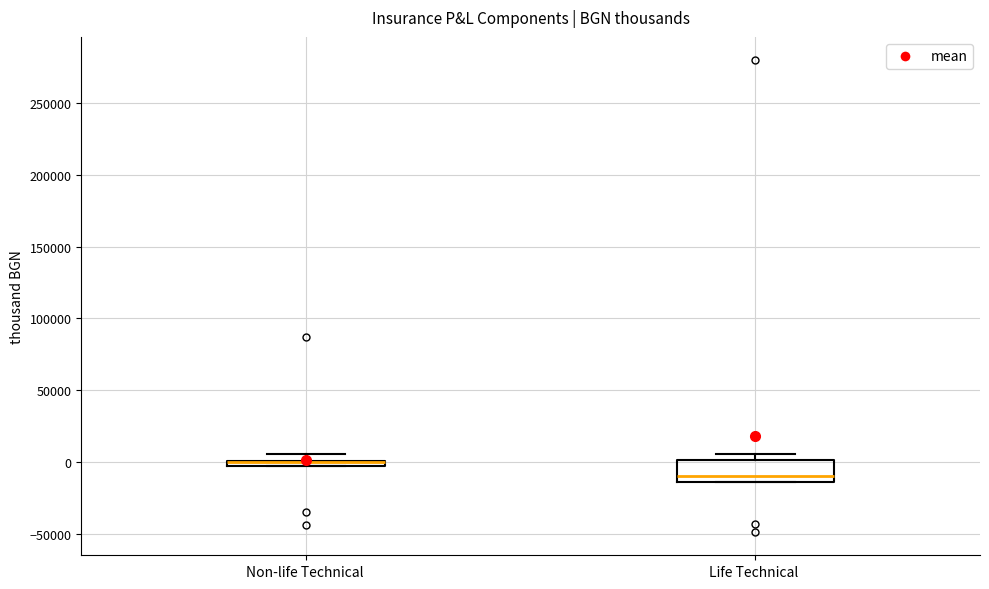

Which box is the tallest, from its lower edge to its upper edge?

Life Technical